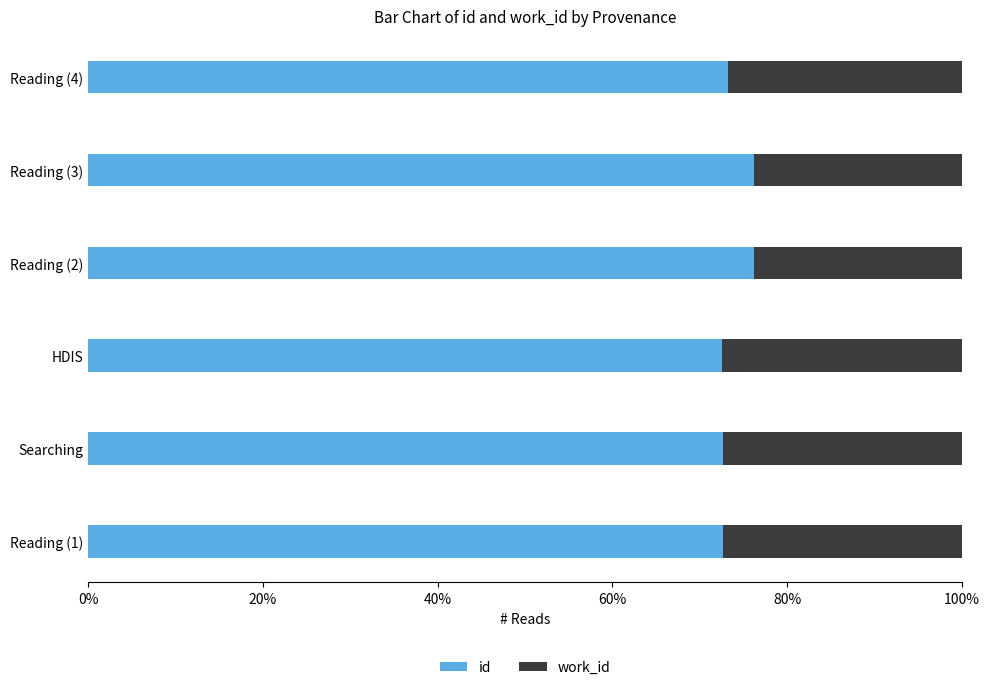

What is the difference between the maximum and minimum values in the id series?

3.7